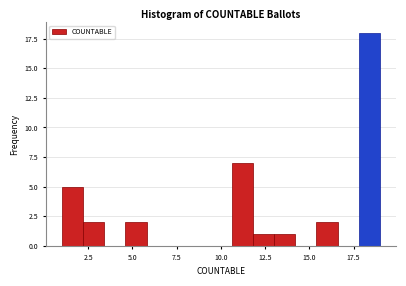

Around what value on the x-axis is the tallest bar? Give the approximate position of its centre, as read against the axis.

18.5